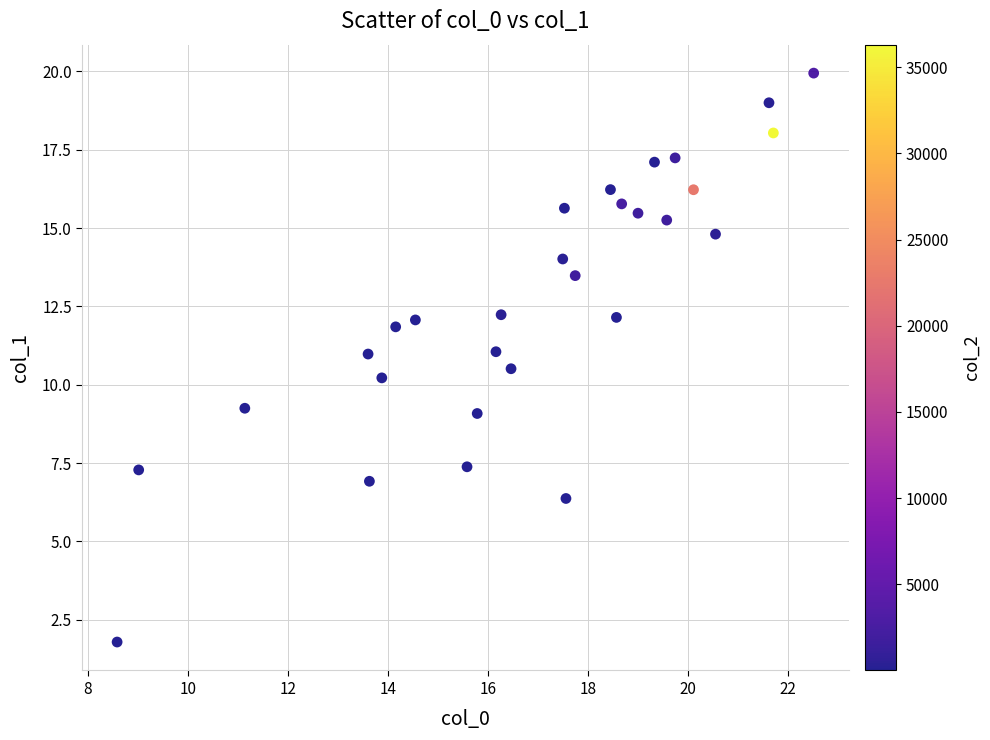

What Y value in the scatter plot is closest to 10?

10.2